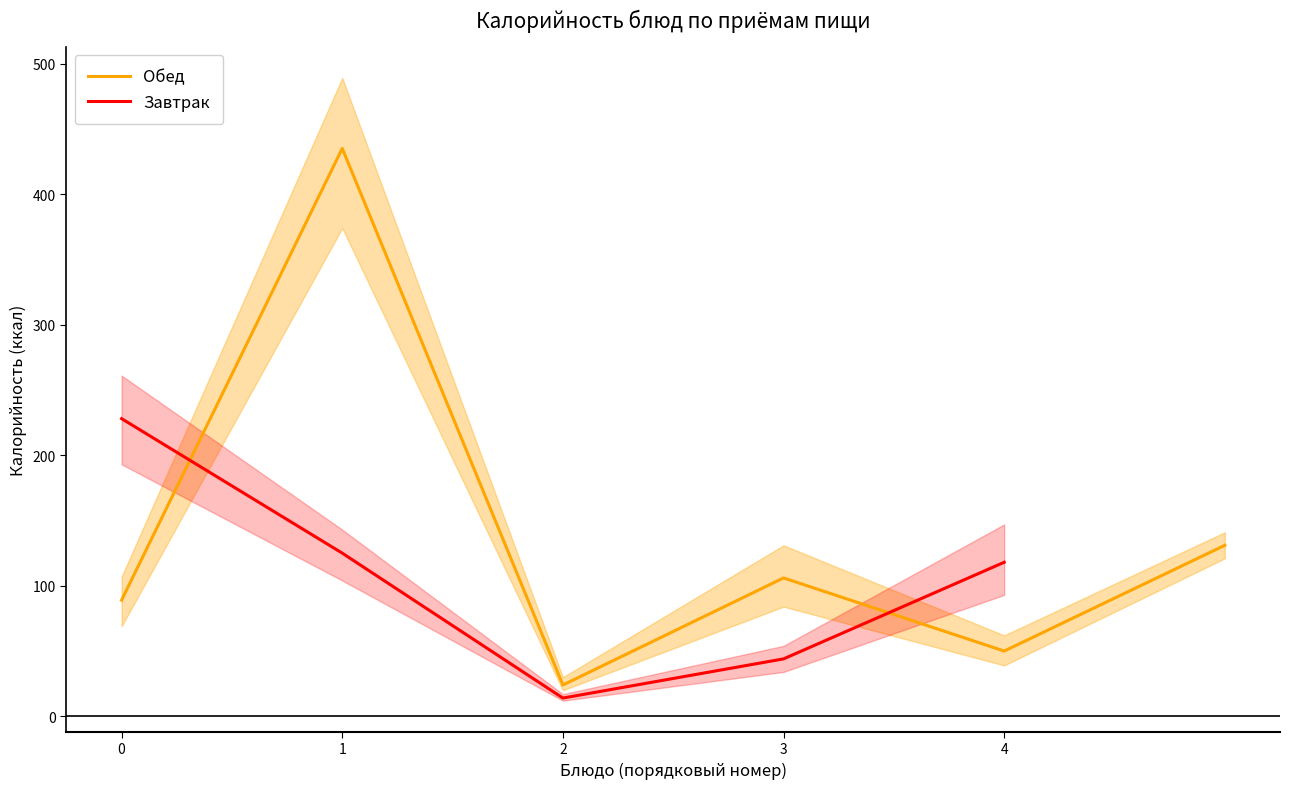

How many data points are less than 118?

2